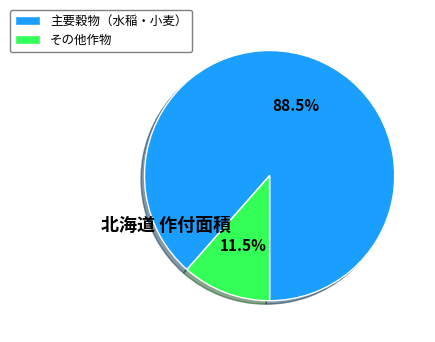

Which has a higher value, 主要穀物（水稲・小麦） or その他作物?

主要穀物（水稲・小麦）